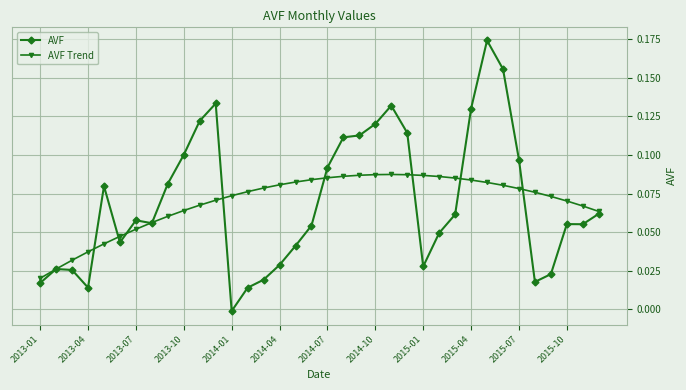

Which series has the largest range (max minus min)?

AVF